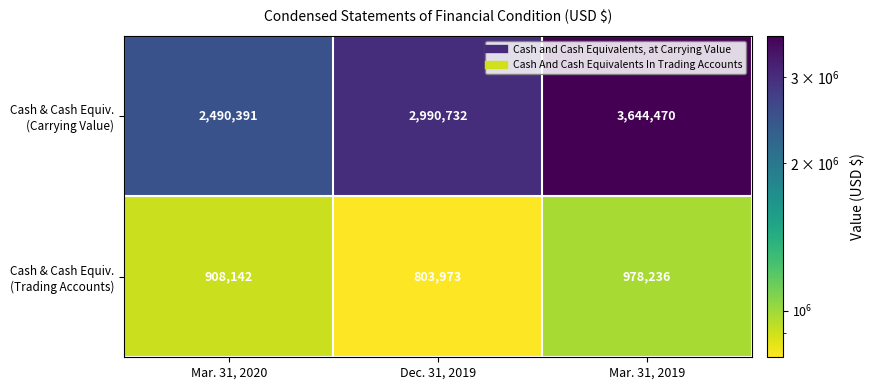

How many distinct data groups are displayed?

2